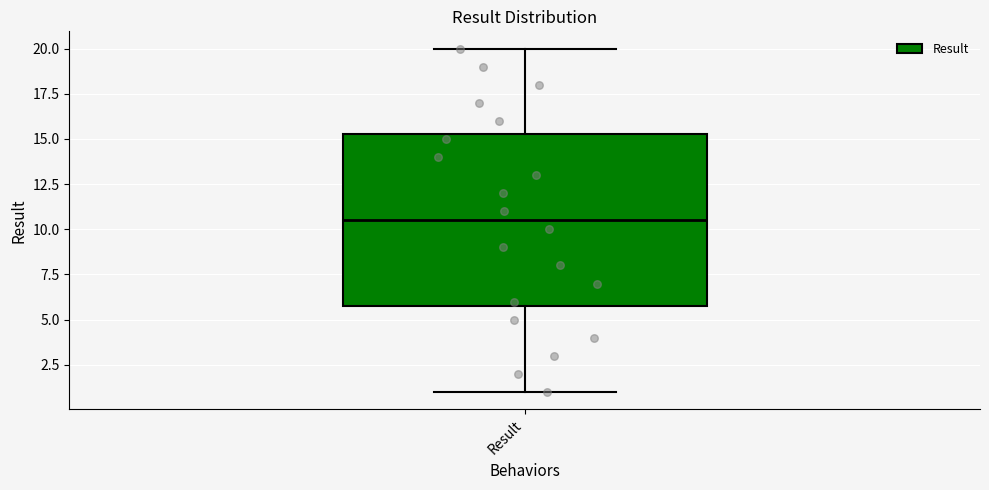

Where is the lower edge of the box for Result on the y-axis? The values are not printed on the chart, so give them approximately, as read against the axis.

6.0